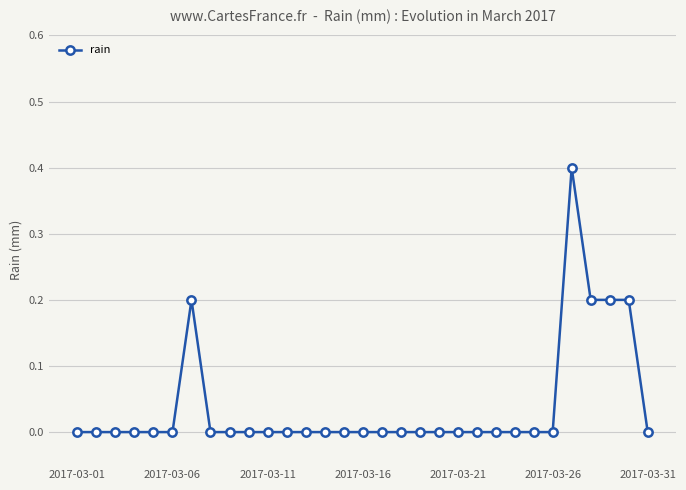

What is the difference between the maximum and minimum values?

0.4